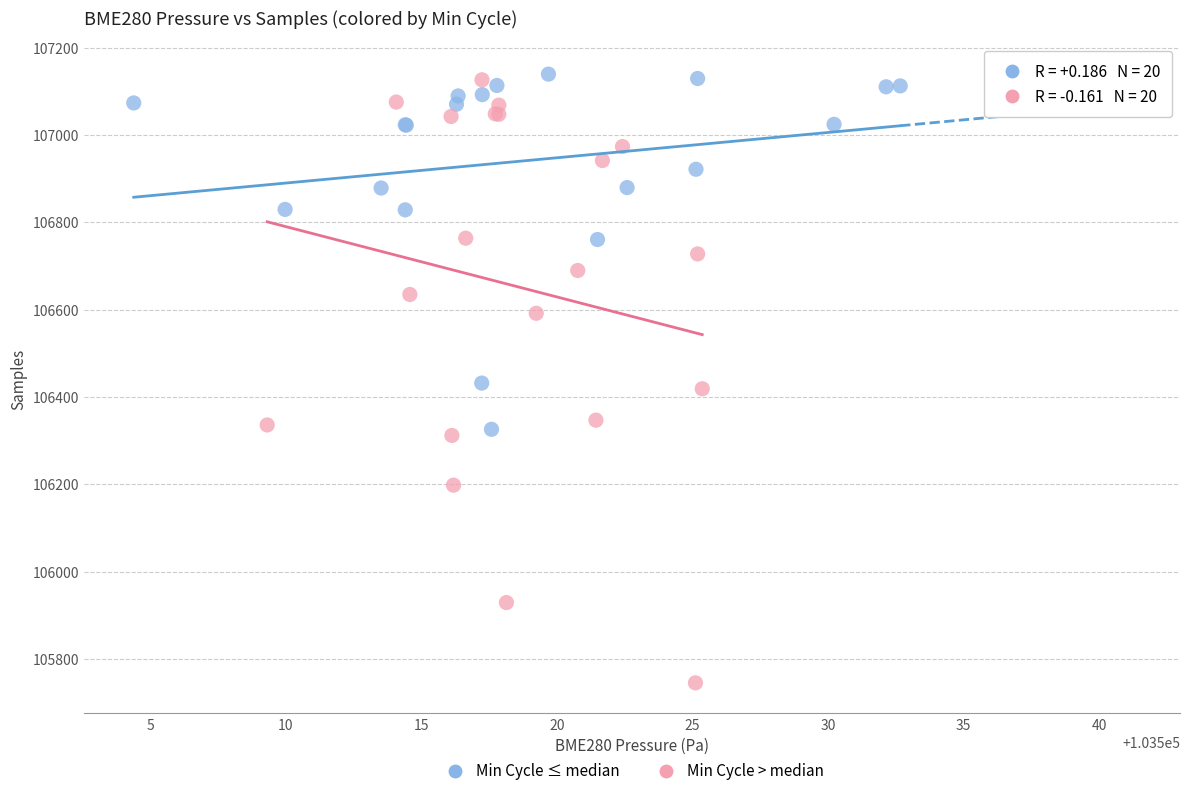

Which series contains the lowest Y value?

Min Cycle > median